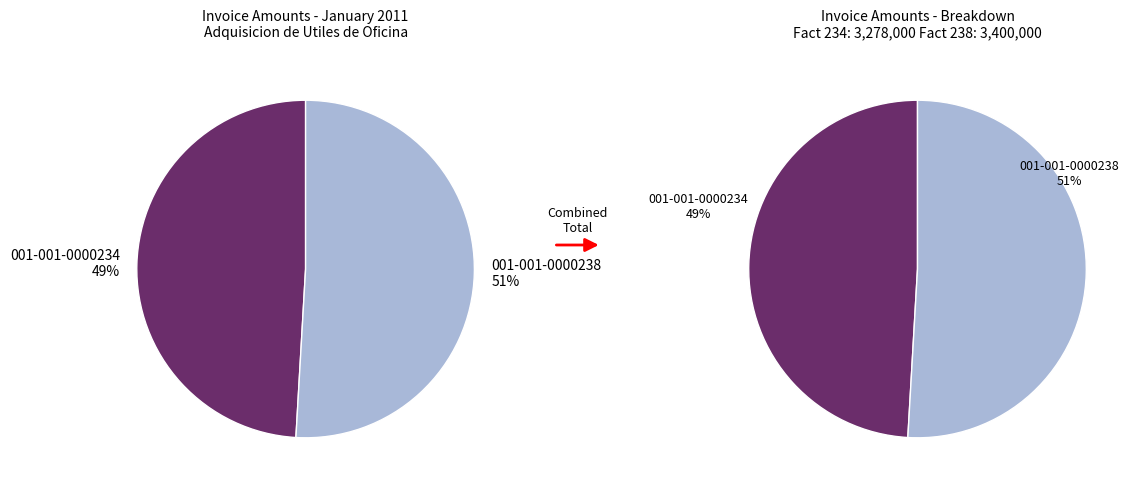

Does 001-001-0000234 represent more than half of the total?

No